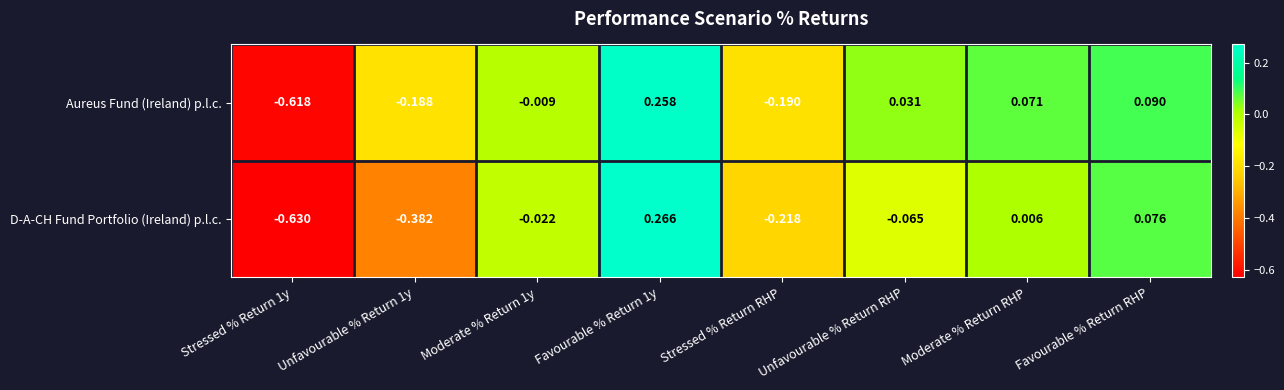

Where is D-A-CH Fund Portfolio (Ireland) p.l.c. nearest to the value 0?

Moderate % Return RHP